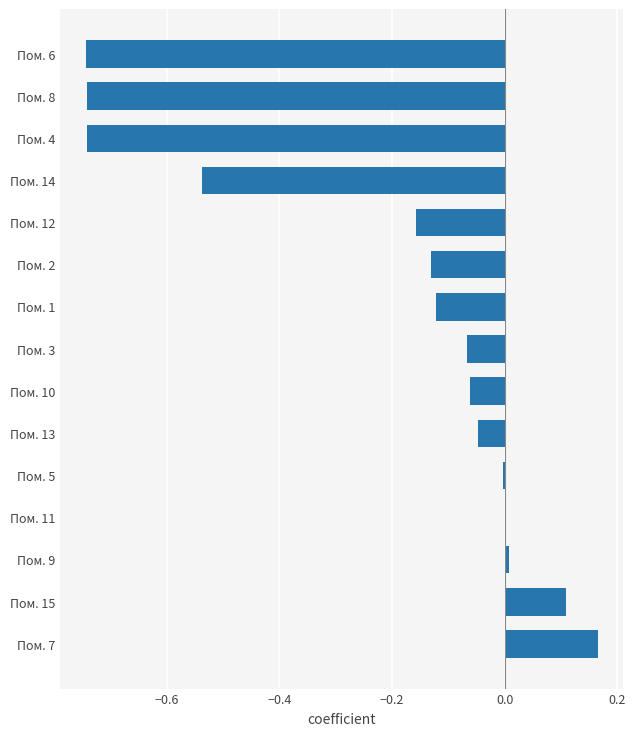

What is the sum of all values?

-3.1